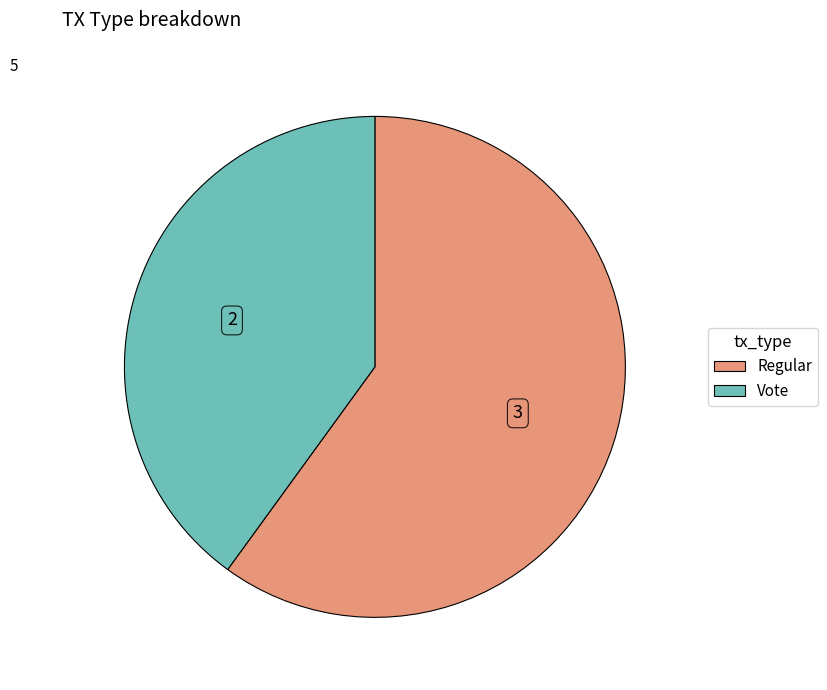

The Regular slice represents 49% of the pie. True or false?

False